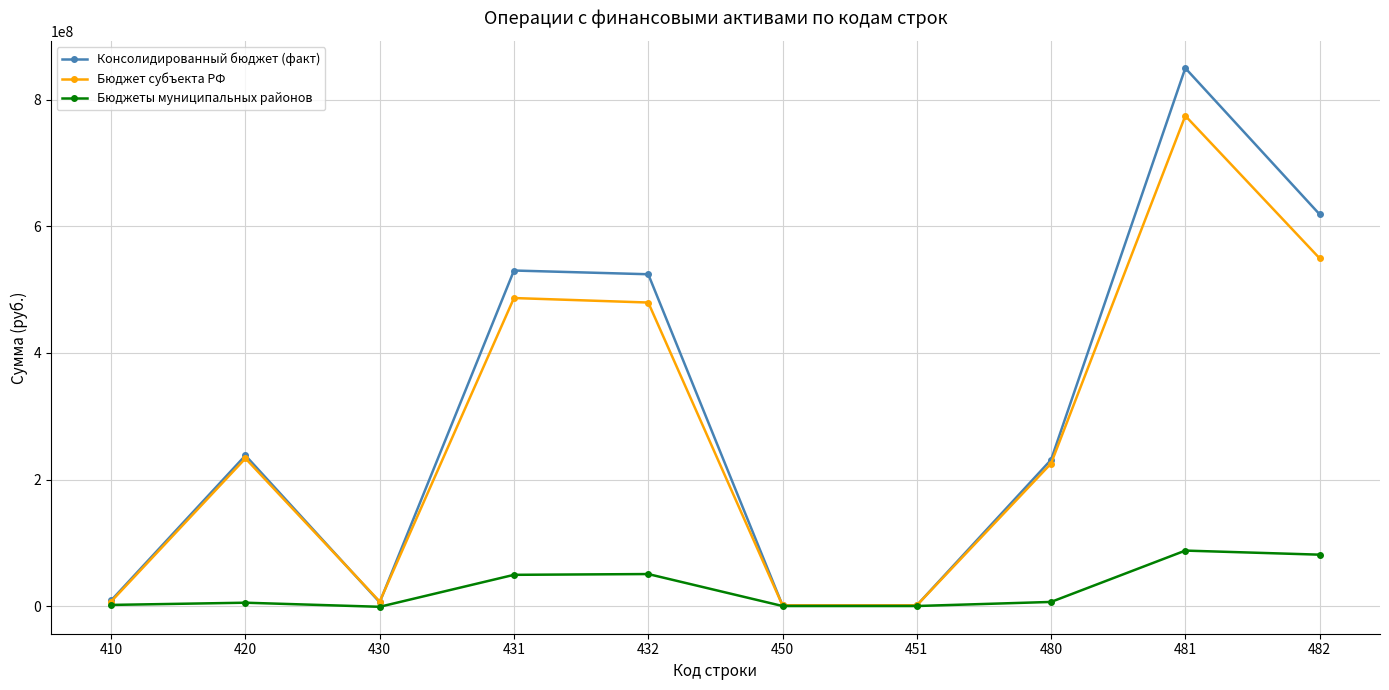

What is the value of the Консолидированный бюджет (факт) point at the 4th from the left?

530356443.9